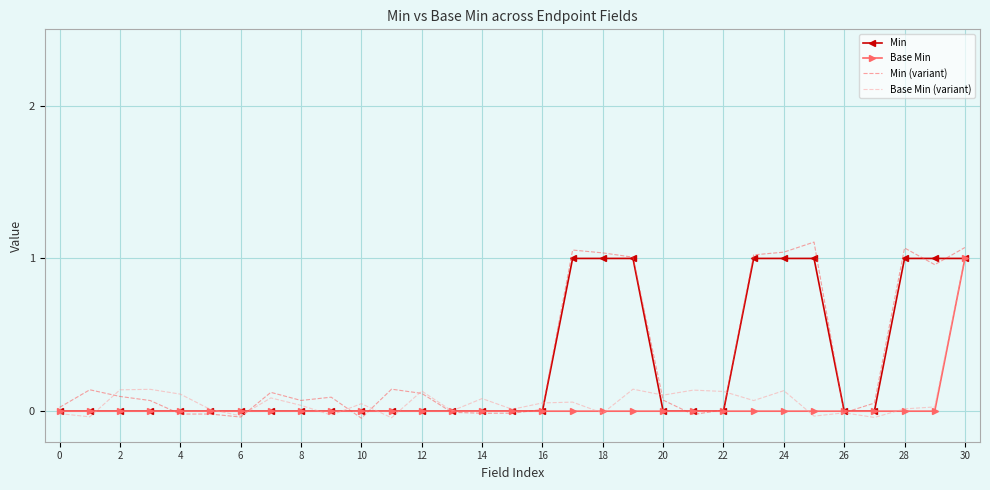

Which series has the widest spread of values?

Min (variant)